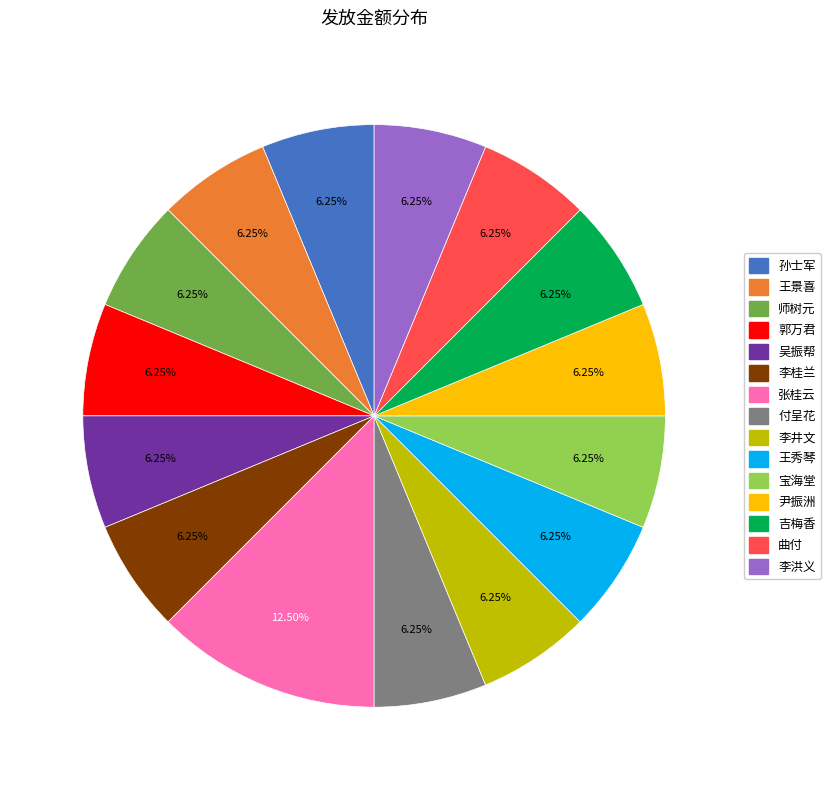

Which slice is the largest?

张桂云